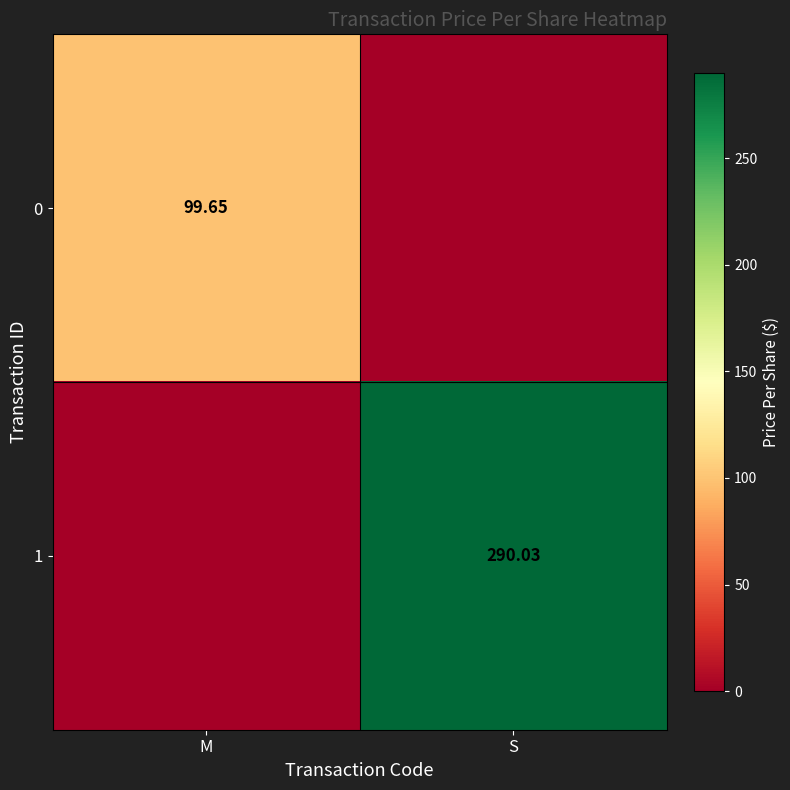

At which label does 0 first exceed 99?

M